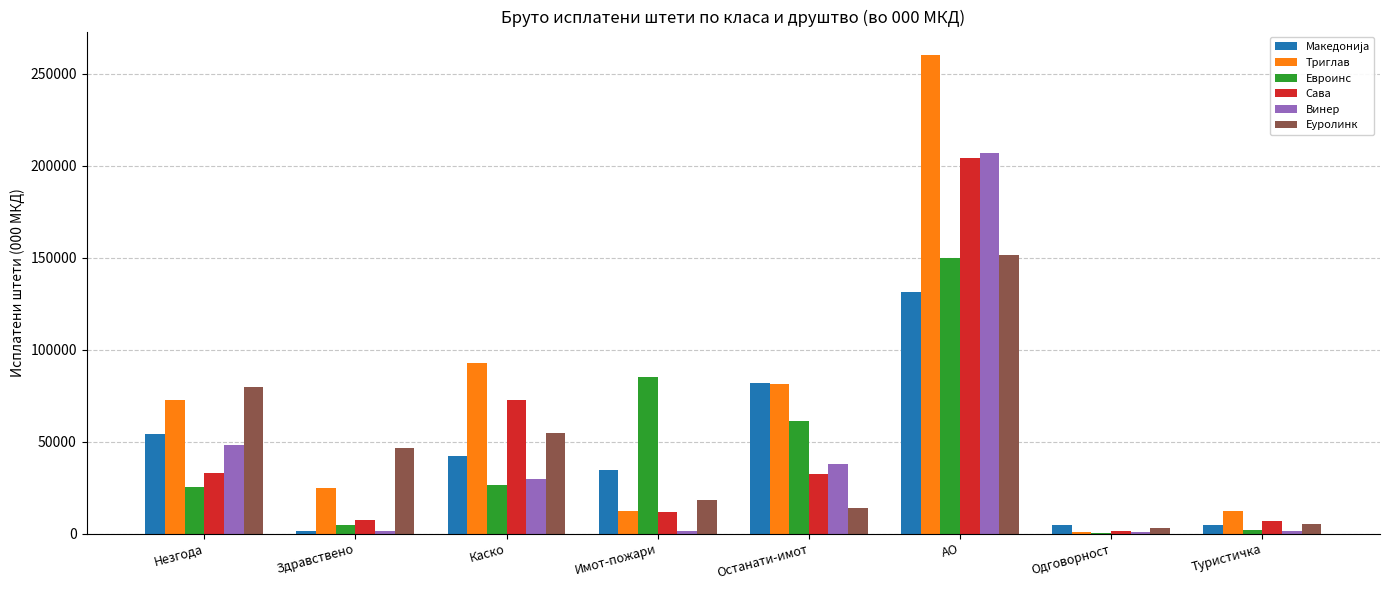

What is the maximum value shown in the chart?

260046